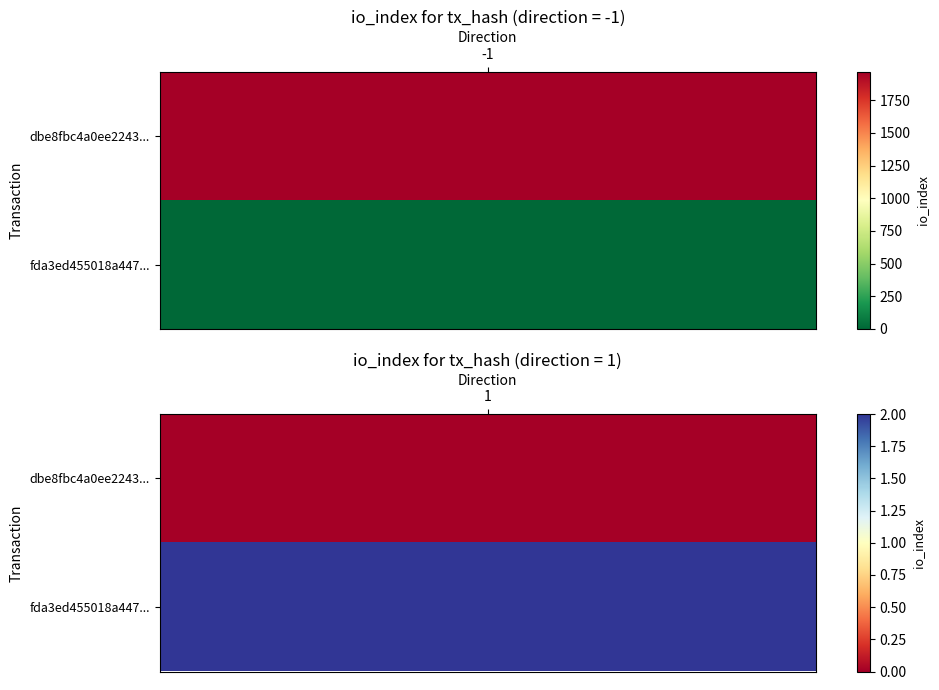

Which has a higher value, direction or io_index?

io_index